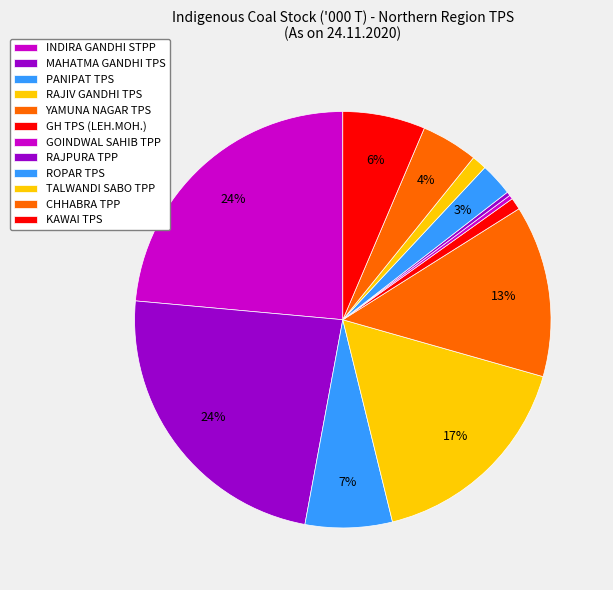

Rank the categories by value from lowest to highest.

RAJPURA TPP, GOINDWAL SAHIB TPP, GH TPS (LEH.MOH.), TALWANDI SABO TPP, ROPAR TPS, CHHABRA TPP, KAWAI TPS, PANIPAT TPS, YAMUNA NAGAR TPS, RAJIV GANDHI TPS, MAHATMA GANDHI TPS, INDIRA GANDHI STPP